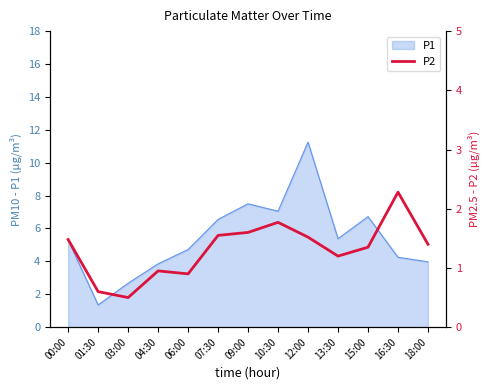

Where does the data first go above 1?

00:00